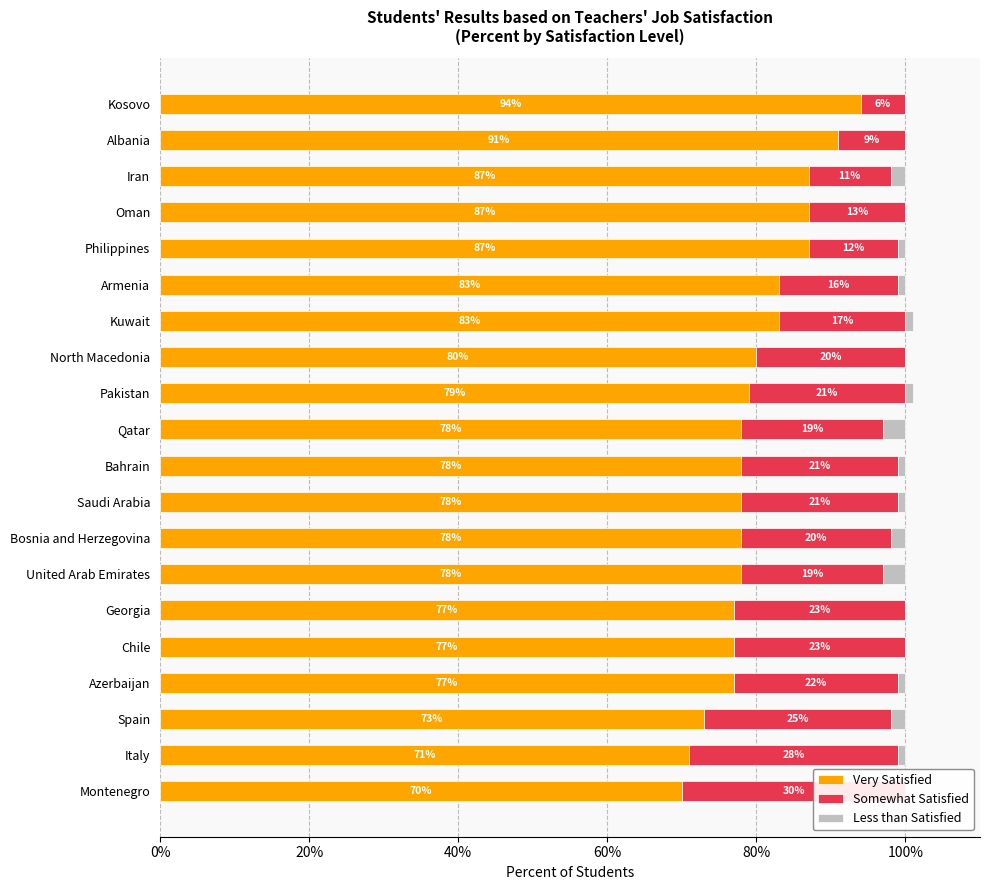

Reading right to left, list all the values displayed in this chart.

Very Satisfied: 70	71	73	77	77	77	78	78	78	78	78	79	80	83	83	87	87	87	91	94
Somewhat Satisfied: 30	28	25	22	23	23	19	20	21	21	19	21	20	17	16	12	13	11	9	6
Less than Satisfied: 0	1	2	1	0	0	3	2	1	1	3	1	0	1	1	1	0	2	0	0